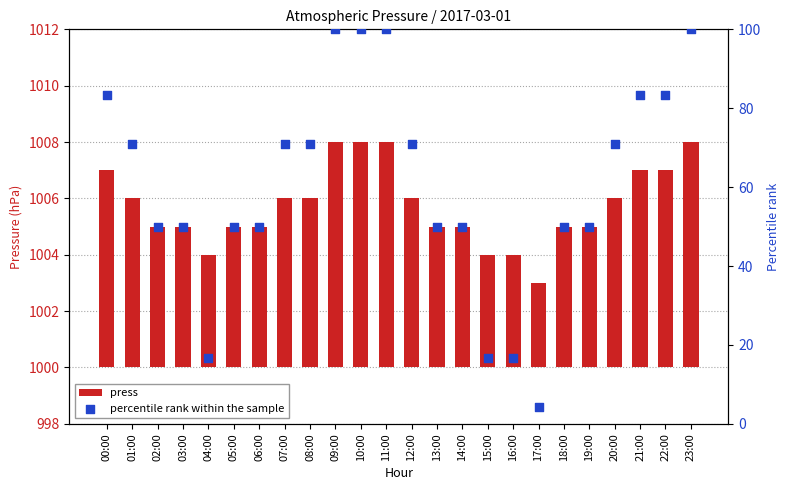

At how many categories does at least one series exceed 48?

20